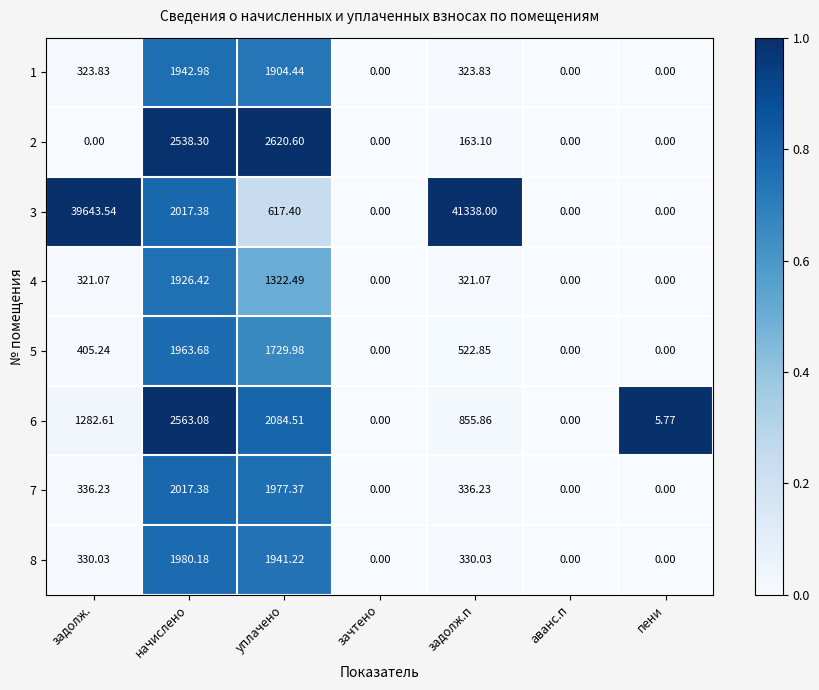

Is the value of 4 at начислено greater than the value of 6 at уплачено?

No